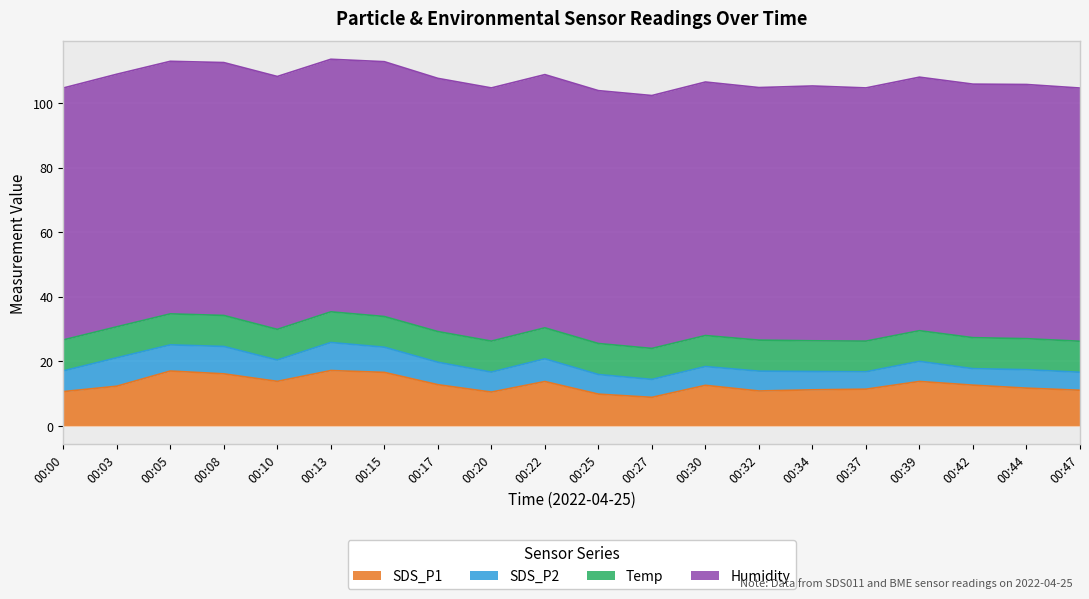

What is the sum of the SDS_P1 values at 00:08 and 00:13?

33.3